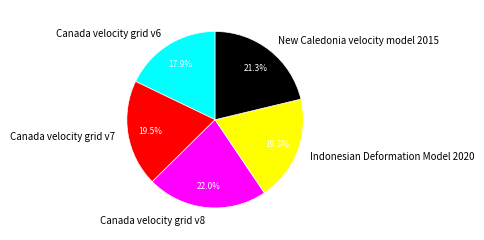

To the nearest percent, what is the difference between the largest and smallest slice percentages?

4%